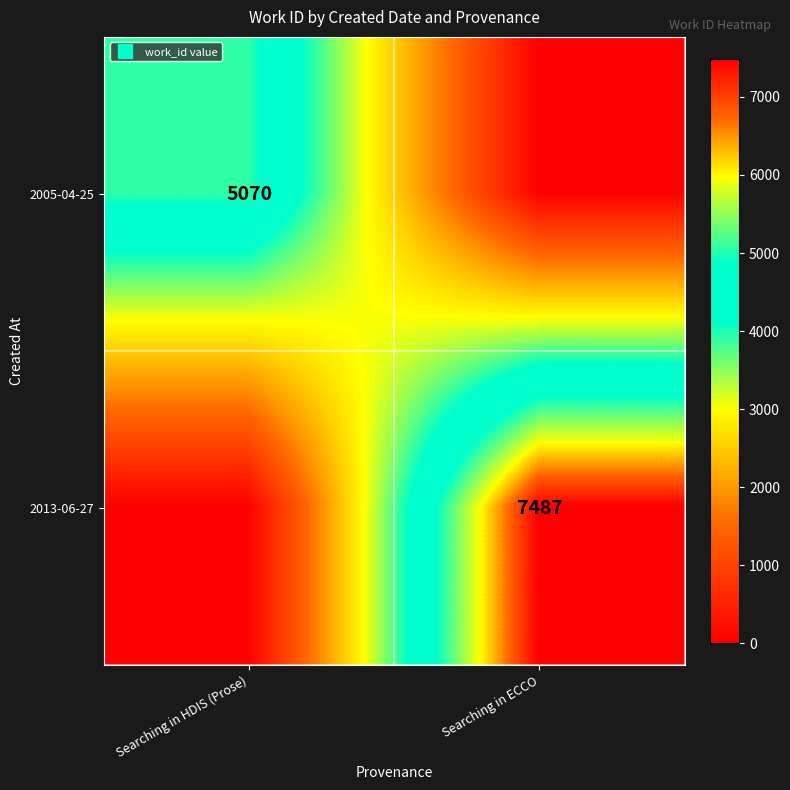

What is the highest value of the 2013-06-27 series?

7487